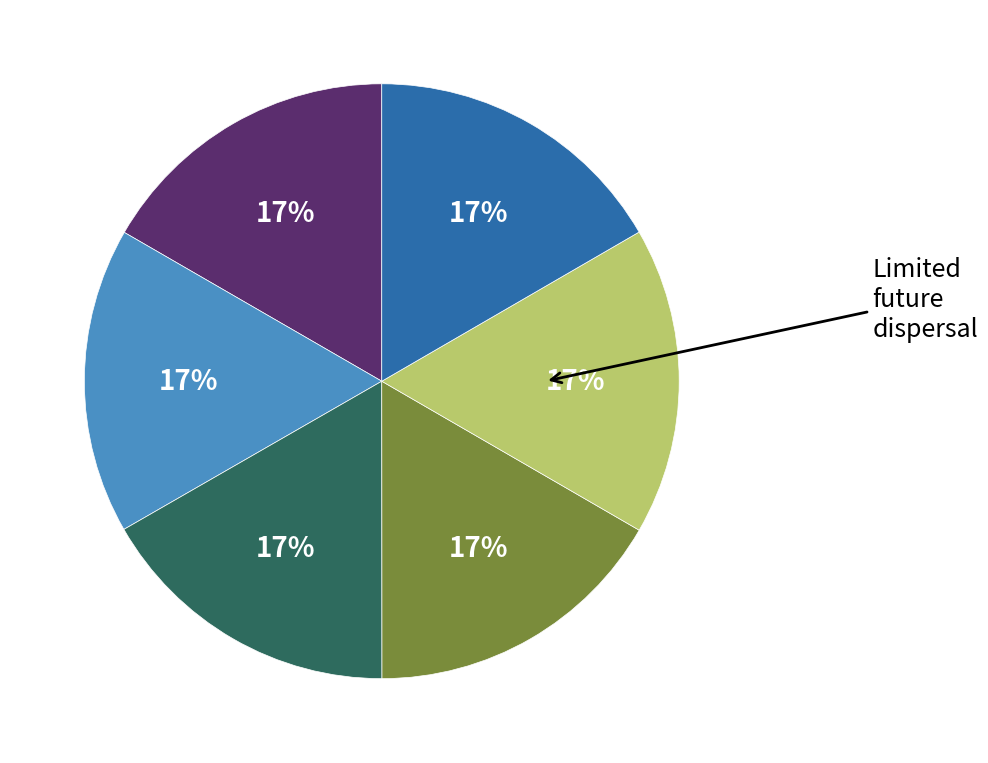

Is there a majority slice in this chart?

No